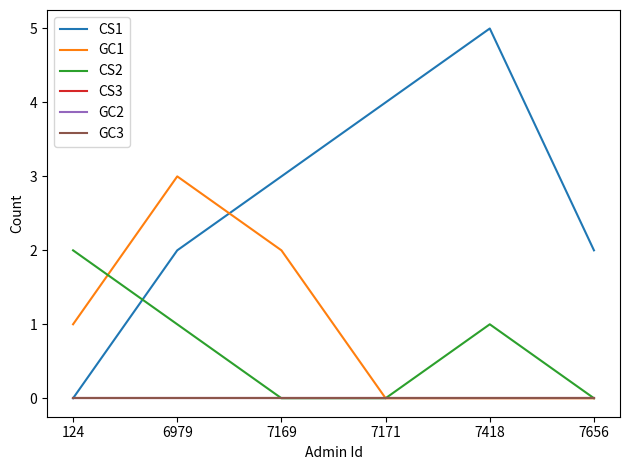

Does the chart have visible grid lines?

No